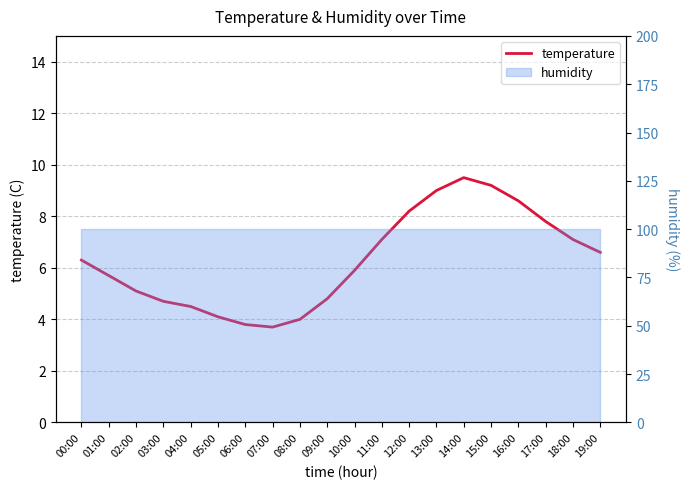

How many values exceed 6?

10